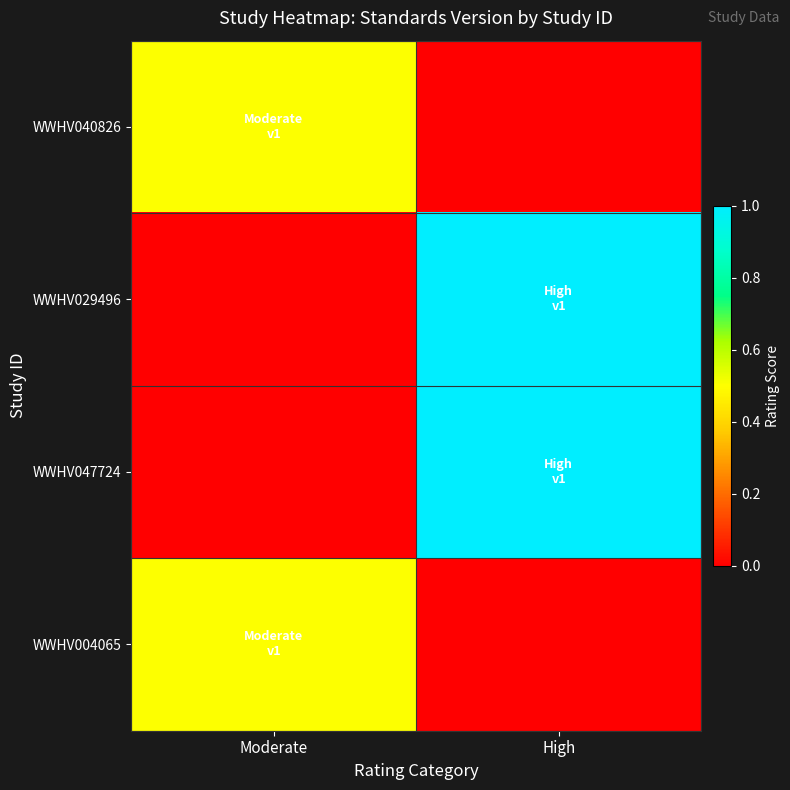

Reading left to right, extract all data points from this chart.

WWHV040826: Moderate=0.5	High=0.0
WWHV029496: Moderate=0.0	High=1.0
WWHV047724: Moderate=0.0	High=1.0
WWHV004065: Moderate=0.5	High=0.0